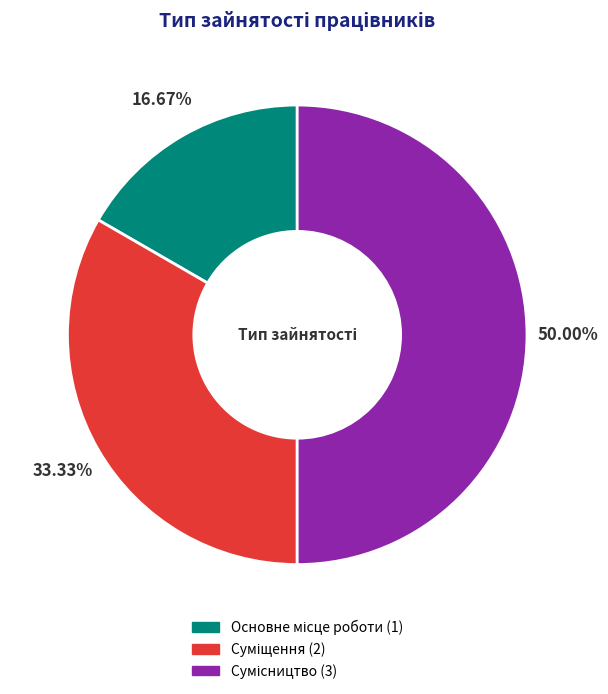

How many segments does this pie chart have?

3